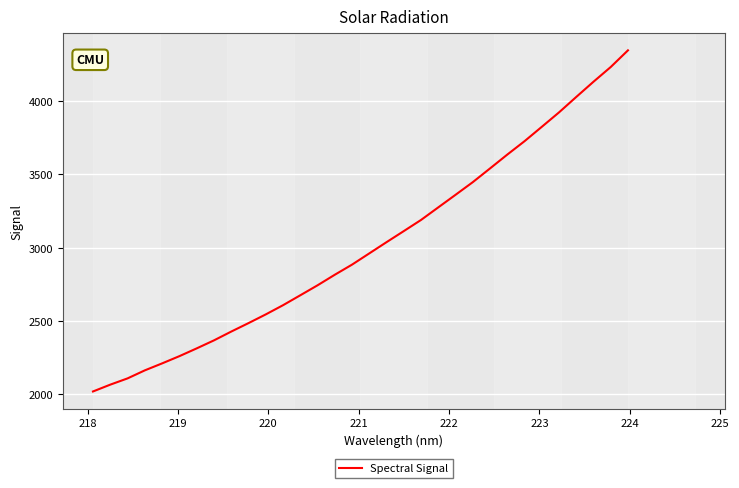

Does the chart have visible grid lines?

Yes